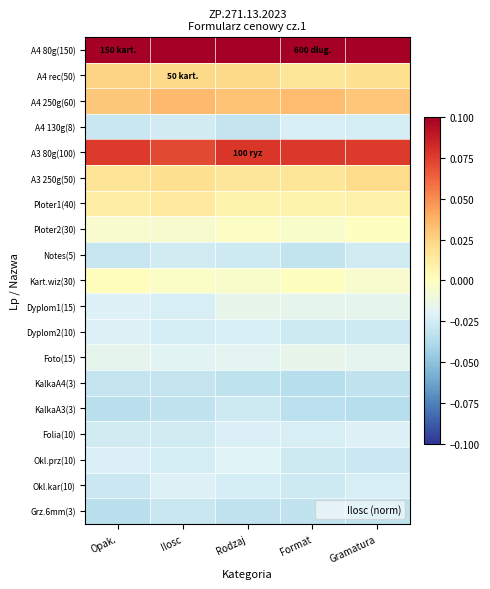

How many series are shown in this chart?

19